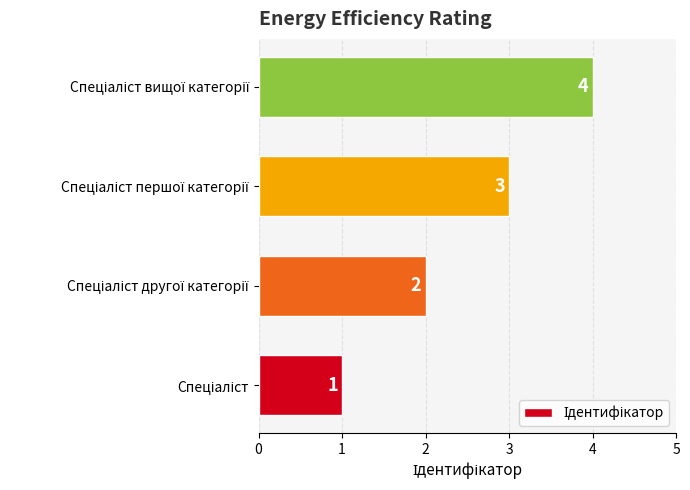

How many bars are there in total?

4